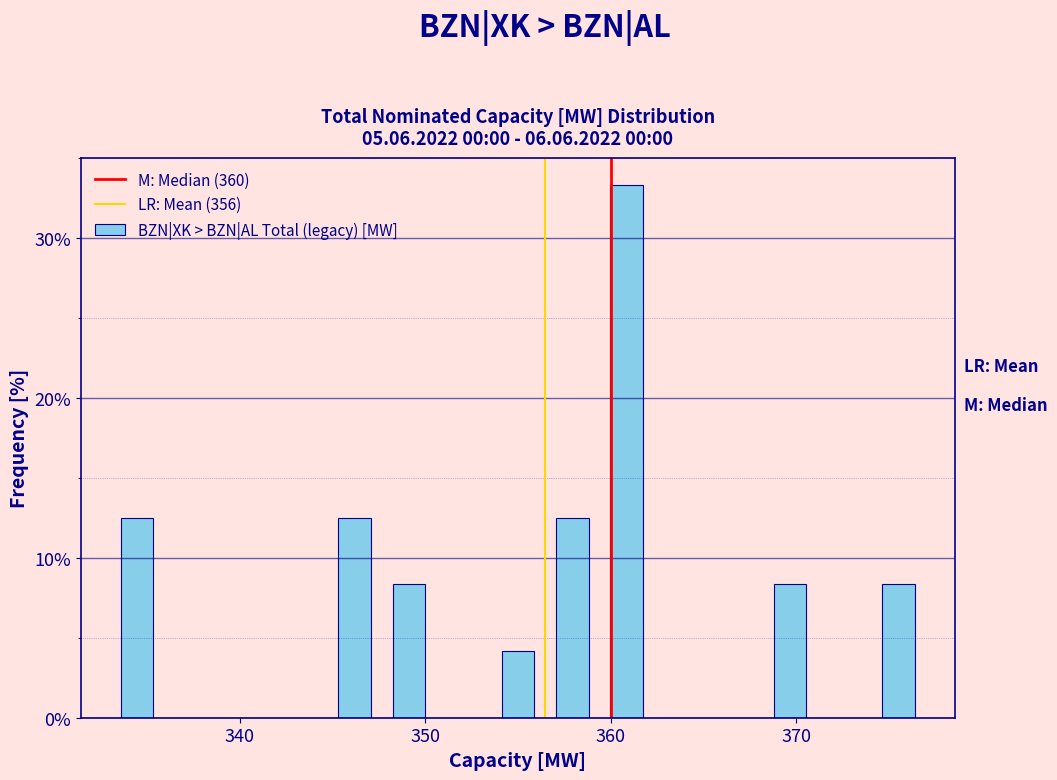

Read against the x-axis, roughly where is the centre of the tallest bar?

361